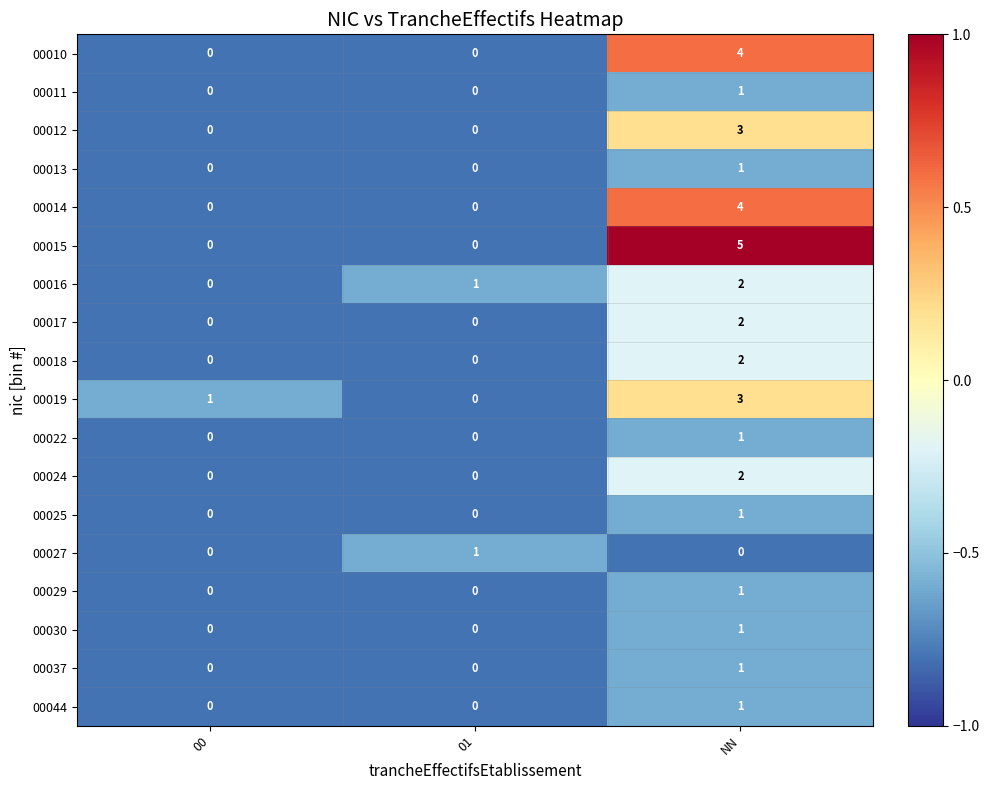

What is the smallest value displayed?

0